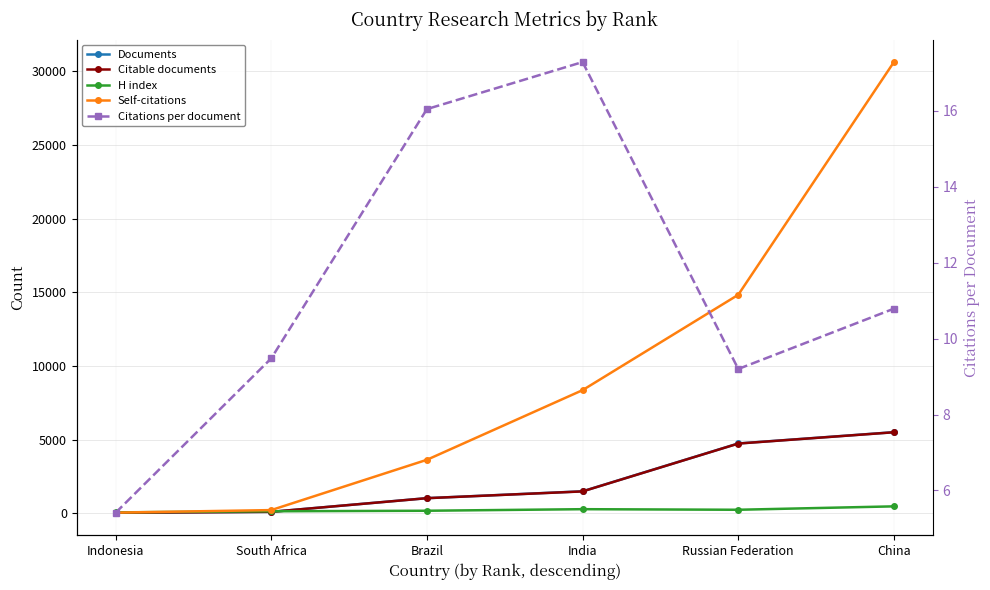

What are all the series names shown in the legend?

Documents, Citable documents, H index, Self-citations, Citations per document